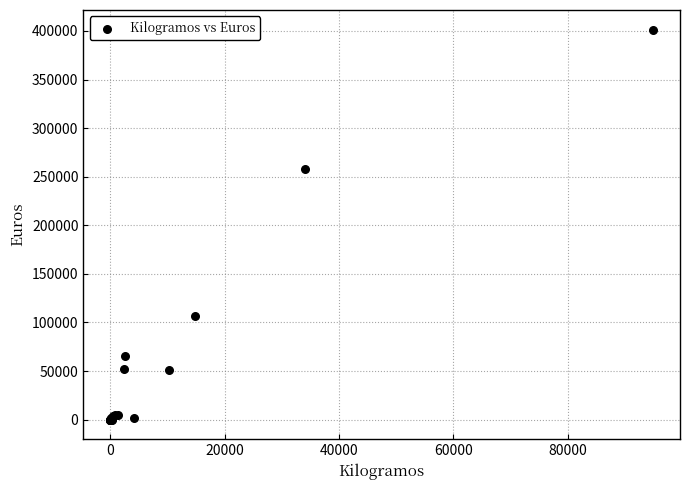

What Y value in the scatter plot is closest to 200738?

257807.8